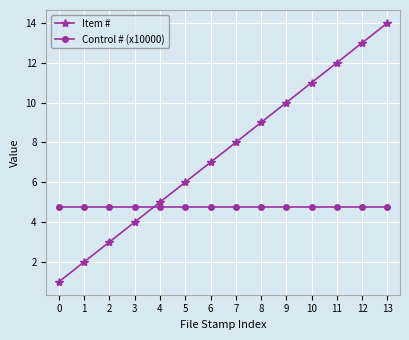

Which series ends up on top after the final intersection of Item # and Control # (x10000)?

Item #